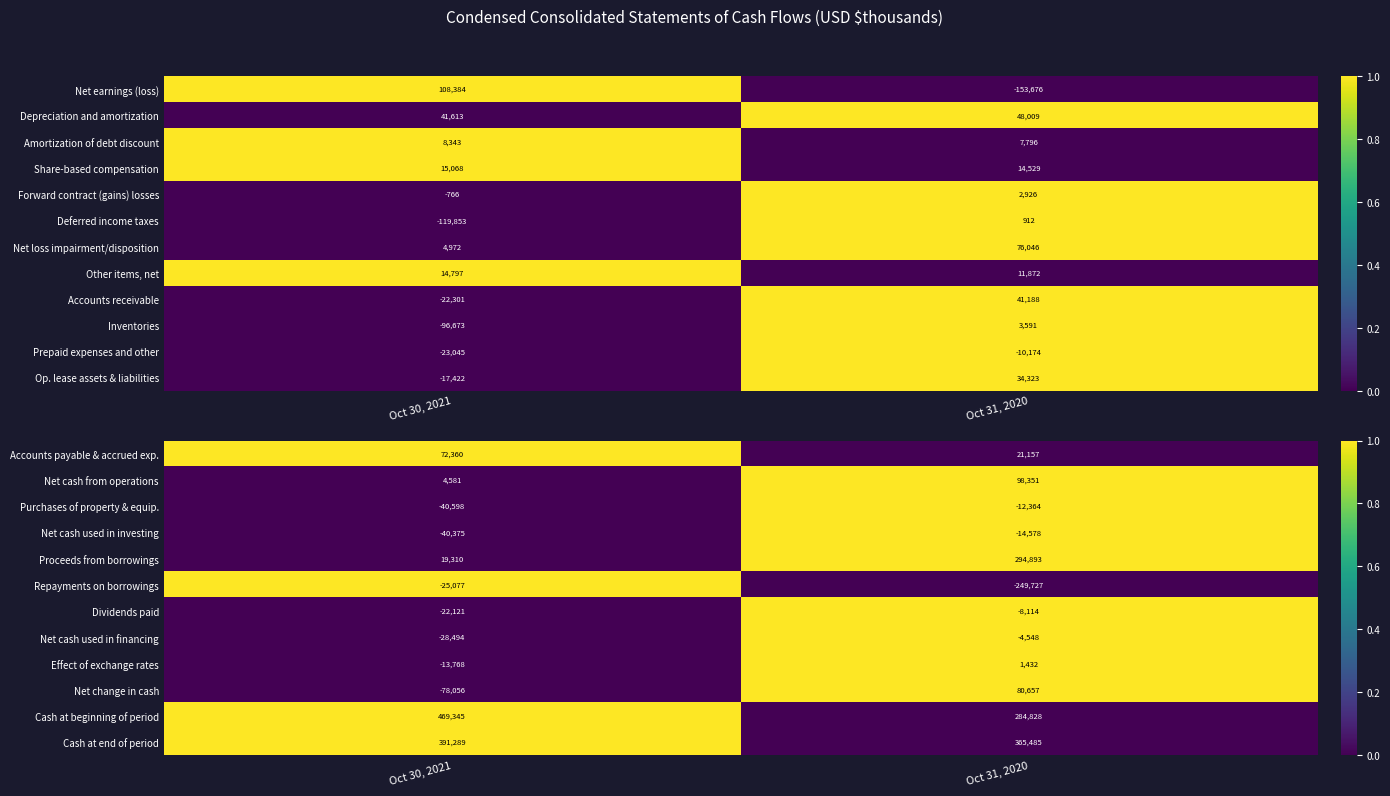

List the labels in order of Proceeds from borrowings value, smallest first.

Oct 30, 2021, Oct 31, 2020